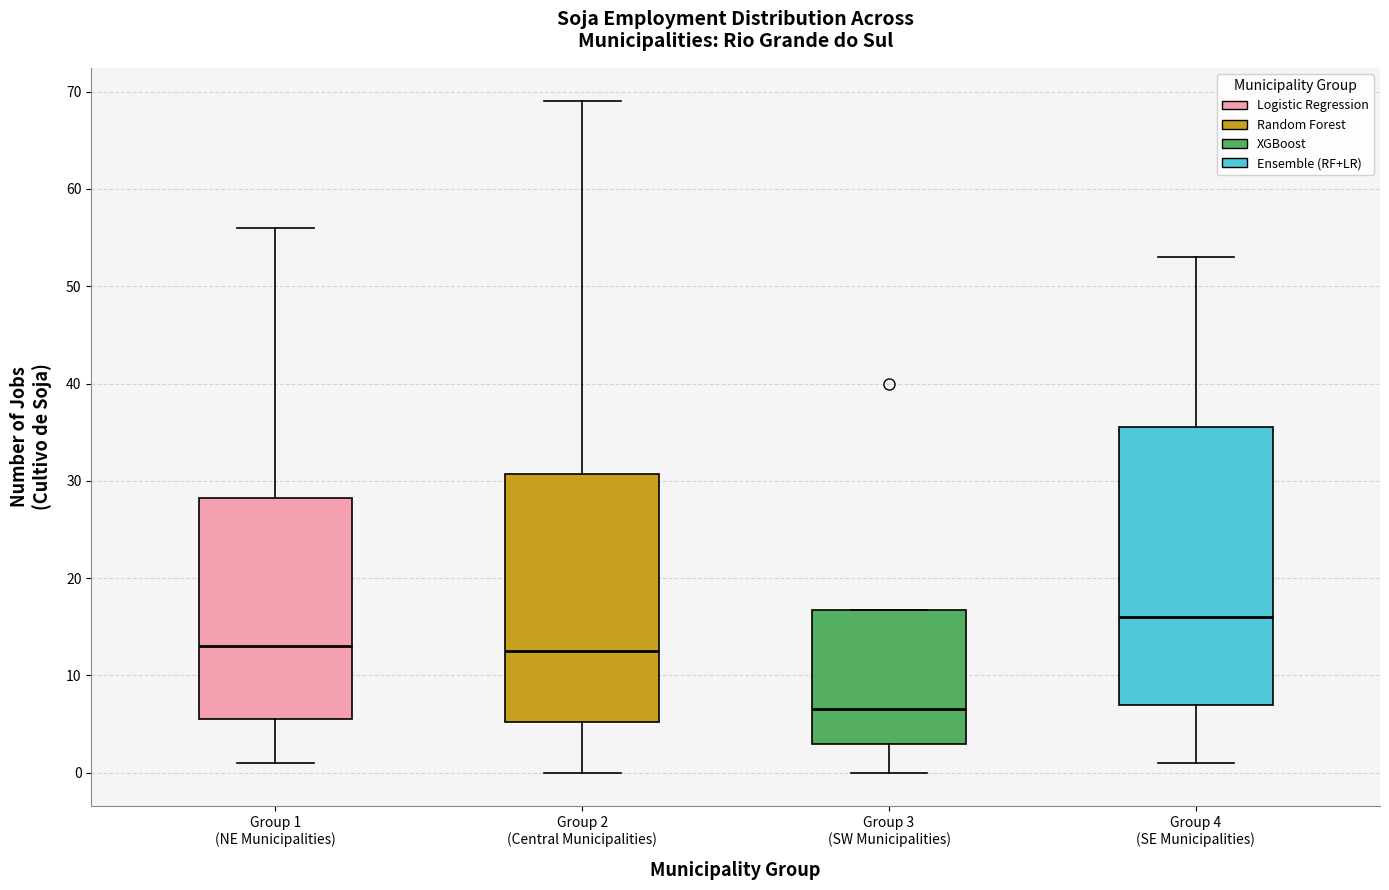

Where does the upper whisker of the box for Group 4 (SE Municipalities) end on the y-axis? The values are not printed on the chart, so give them approximately, as read against the axis.

53